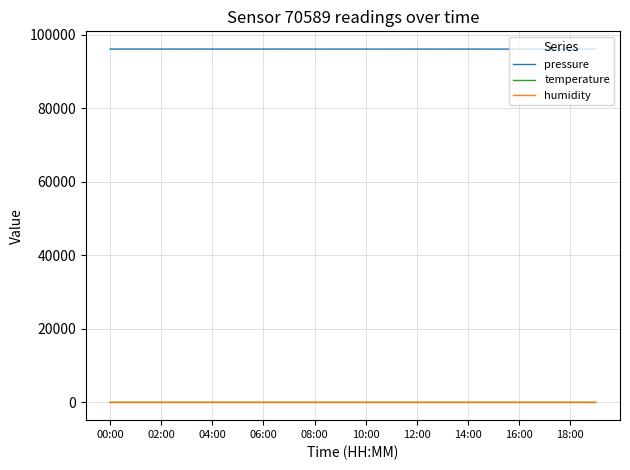

What is the minimum value for humidity?

75.8